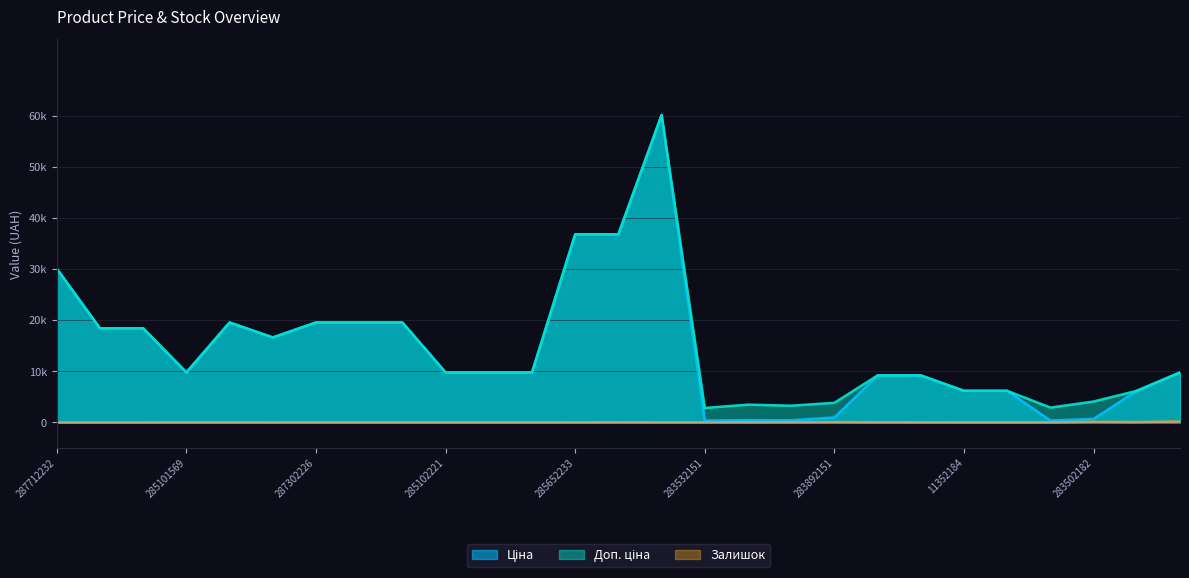

True or false: Доп. ціна and Ціна intersect in this chart.

False